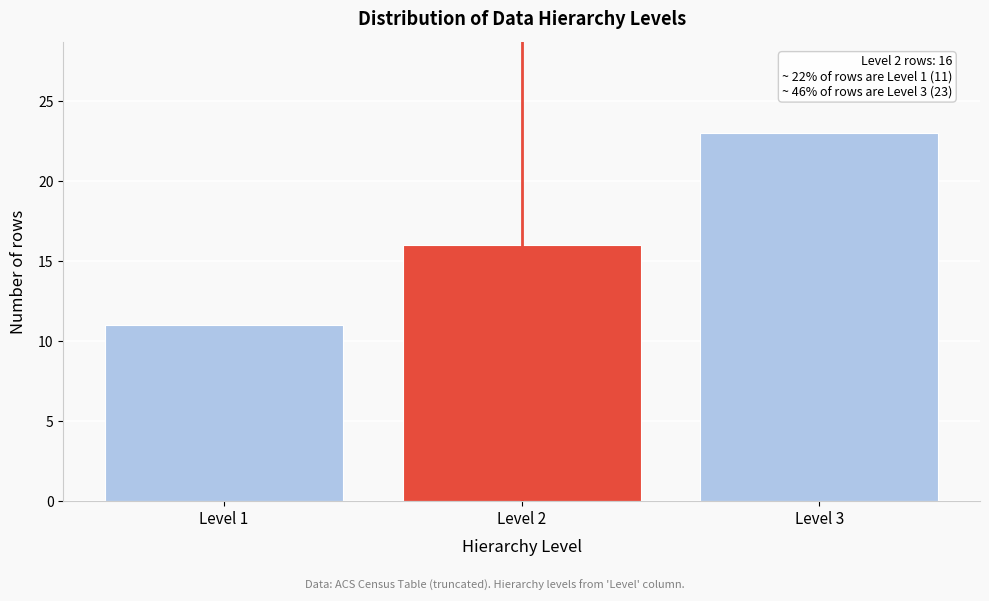

Reading left to right, transcribe all the data shown in this chart.

Level 1=11	Level 2=16	Level 3=23